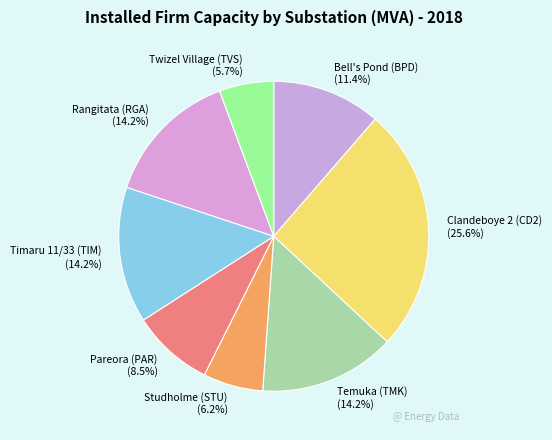

To the nearest percent, what percentage of the pie is Timaru 11/33 (TIM)?

14%